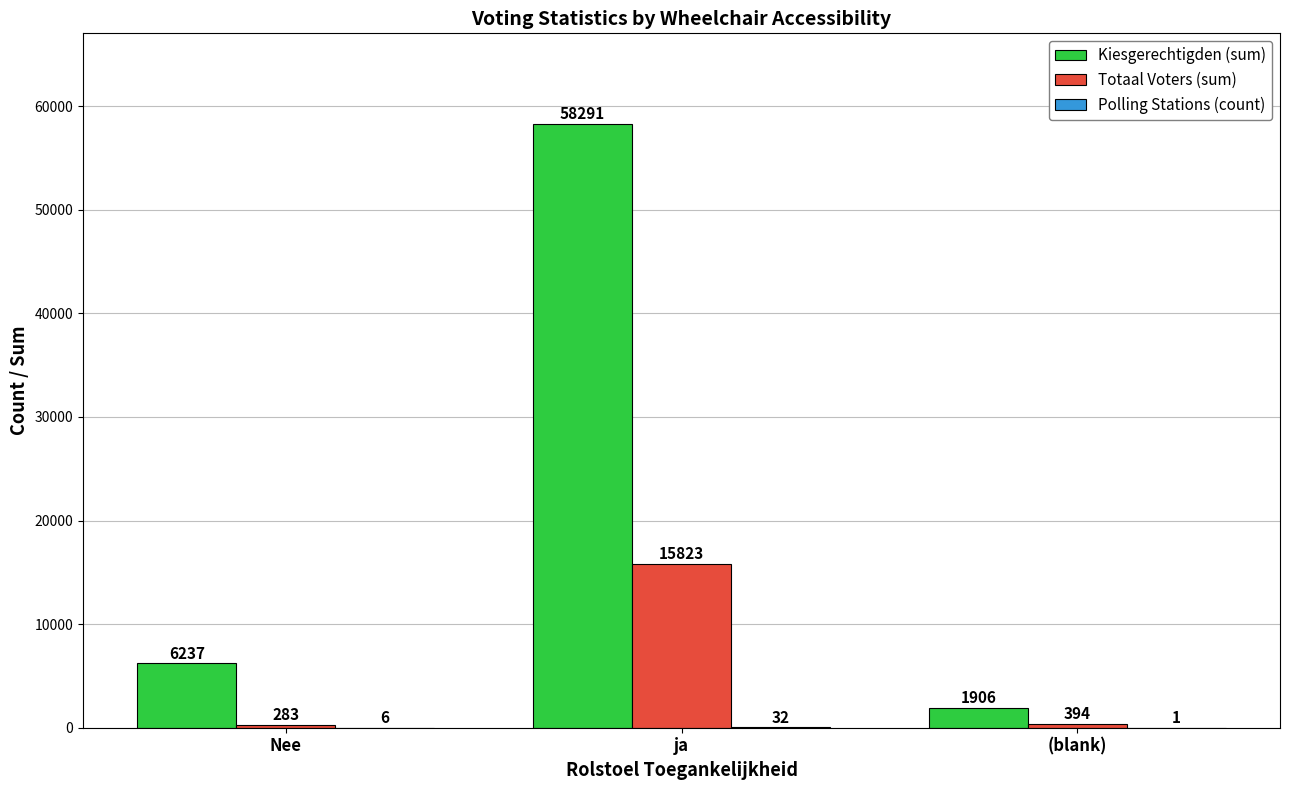

What is the sum of all Kiesgerechtigden (sum) values?

66434